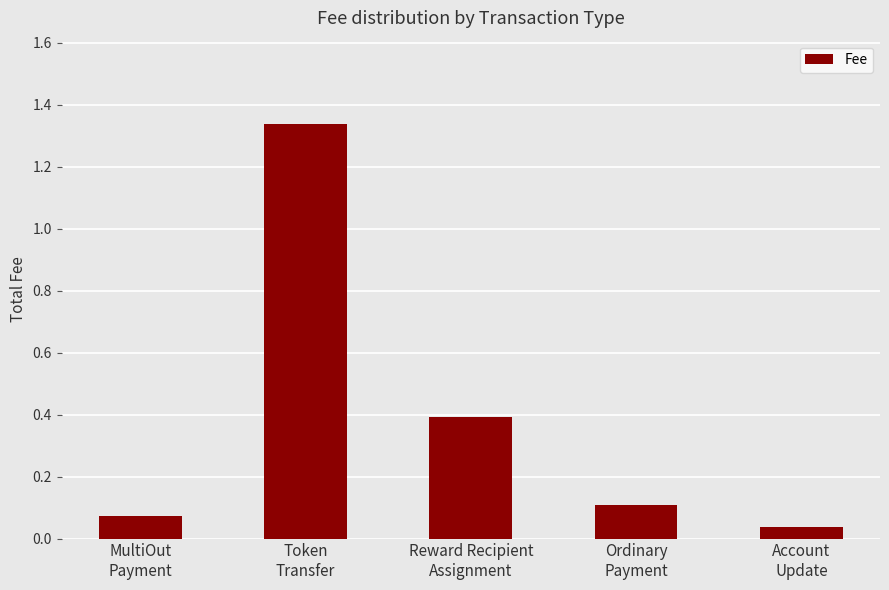

Which label corresponds to the smallest value in the chart?

Account
Update